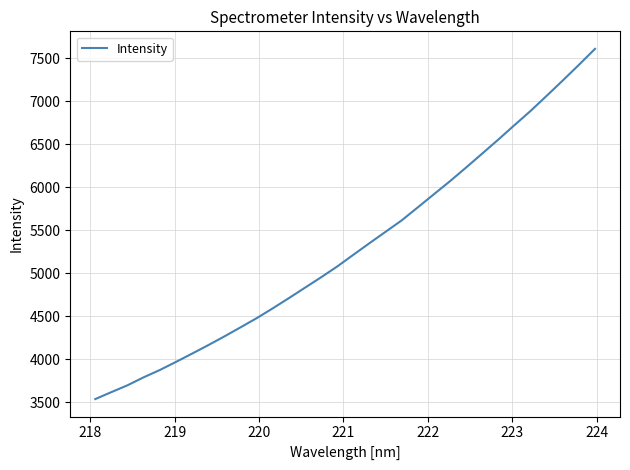

What is the greatest value displayed?

7606.9